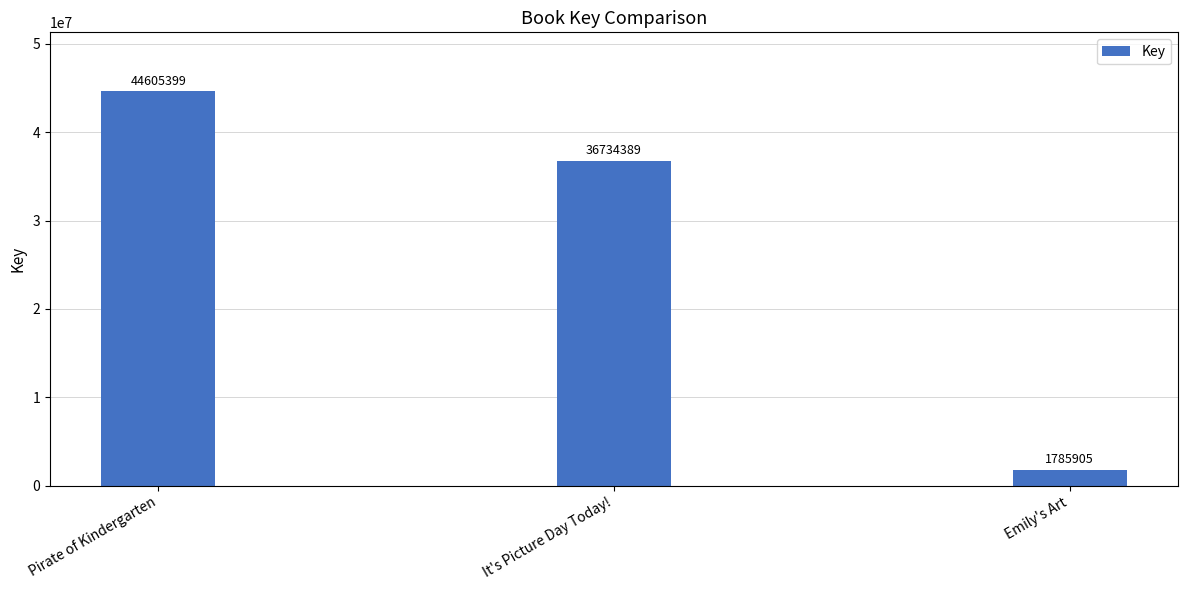

Rank the categories by value from highest to lowest.

Pirate of Kindergarten, It's Picture Day Today!, Emily's Art